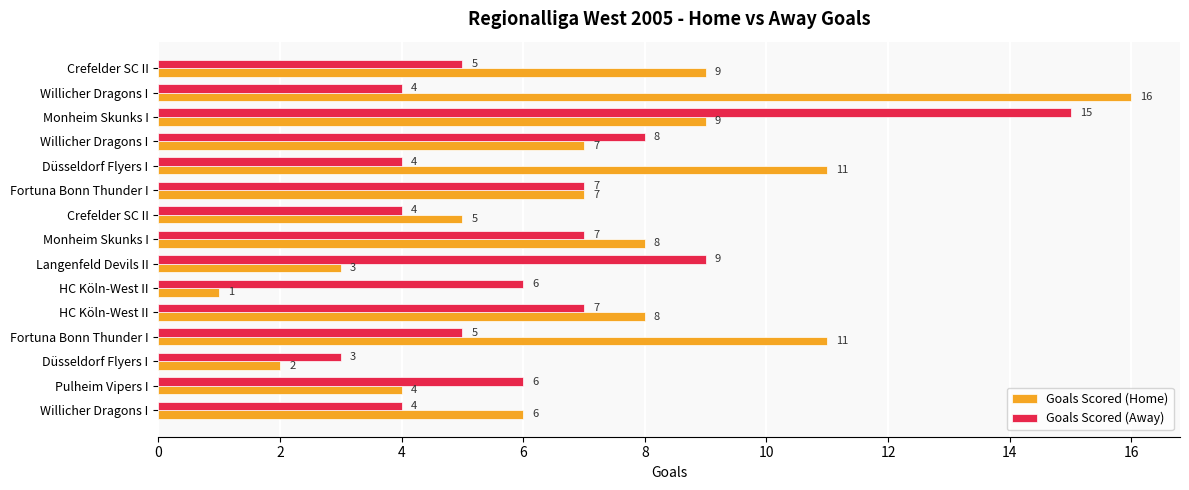

What are all the series names shown in the legend?

Goals Scored (Home), Goals Scored (Away)